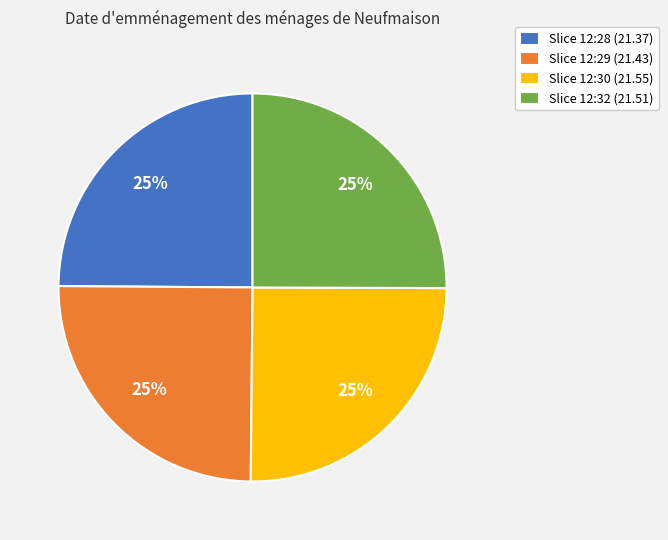

Approximately how many times larger is the value at Slice 12:29 (21.43) compared to Slice 12:32 (21.51)?

1.0